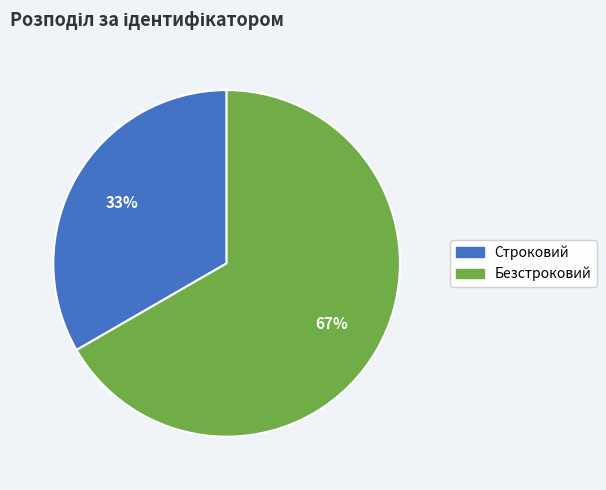

Which category has the smallest portion of the pie?

Строковий